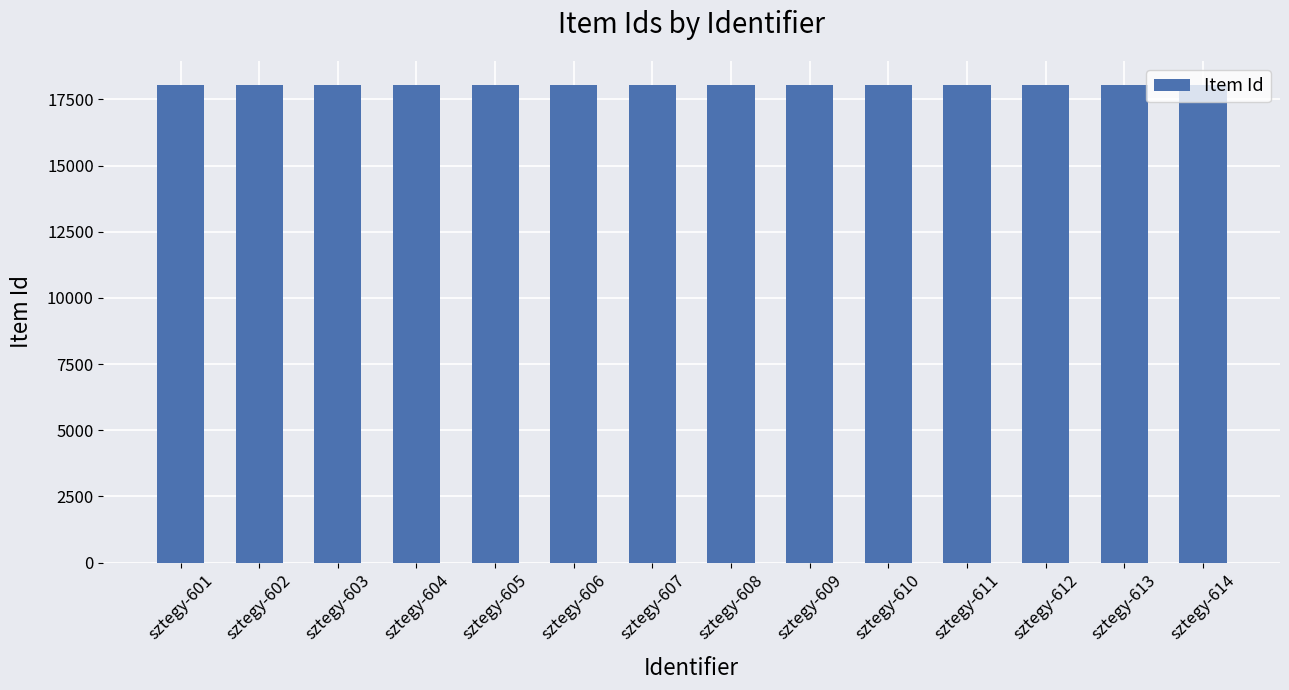

What is the value of the 7th bar from the left?

18044